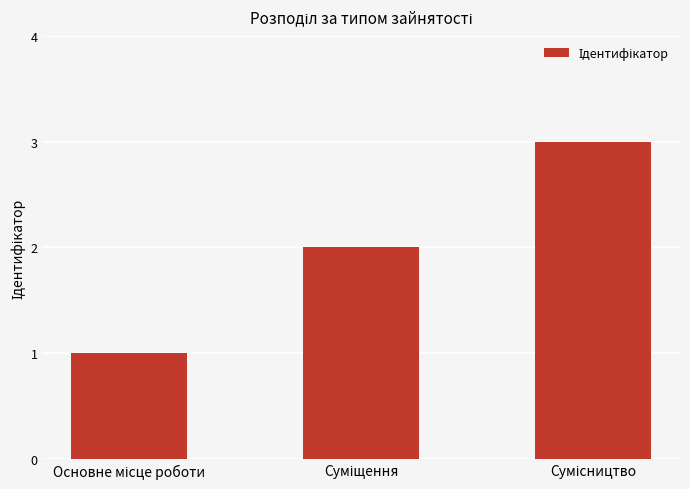

What is the greatest value displayed?

3